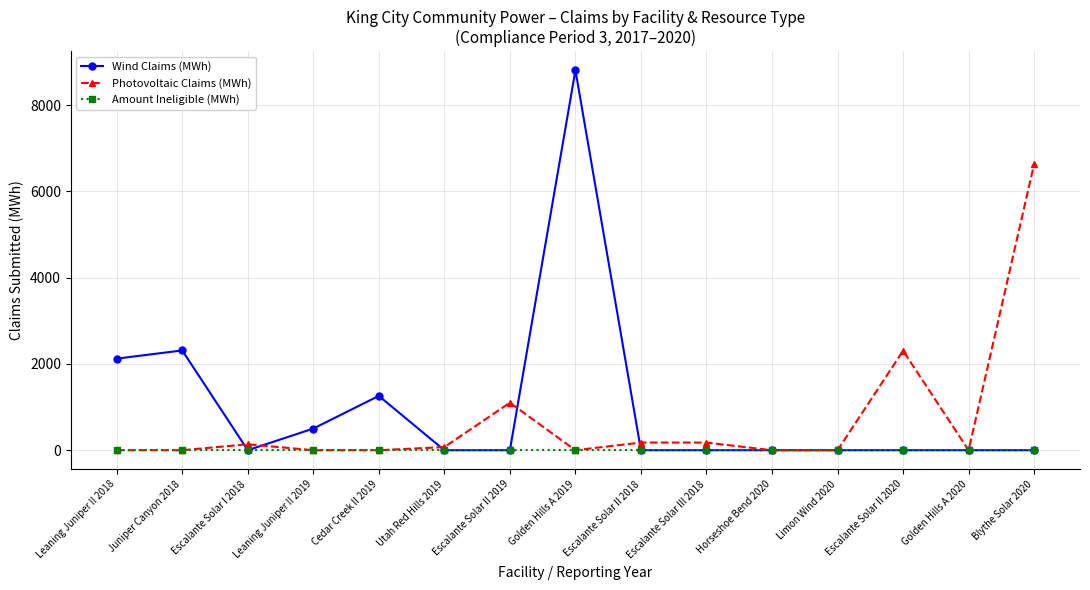

Rank the series by their average value, from lowest to highest.

Amount Ineligible (MWh), Photovoltaic Claims (MWh), Wind Claims (MWh)